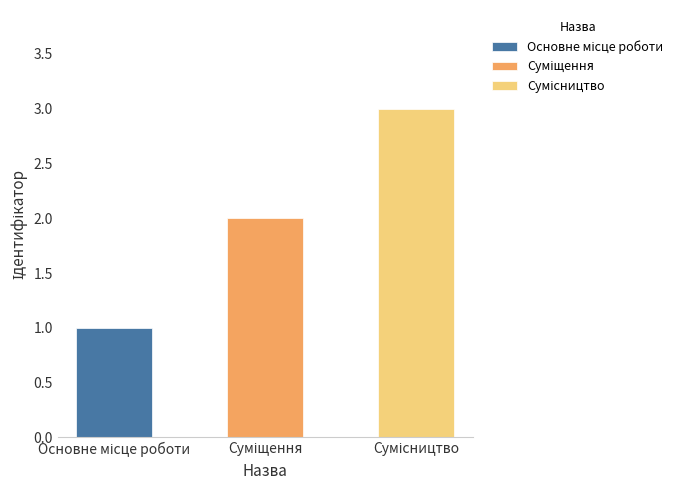

Reading left to right, what are all the values shown in this chart?

1	2	3